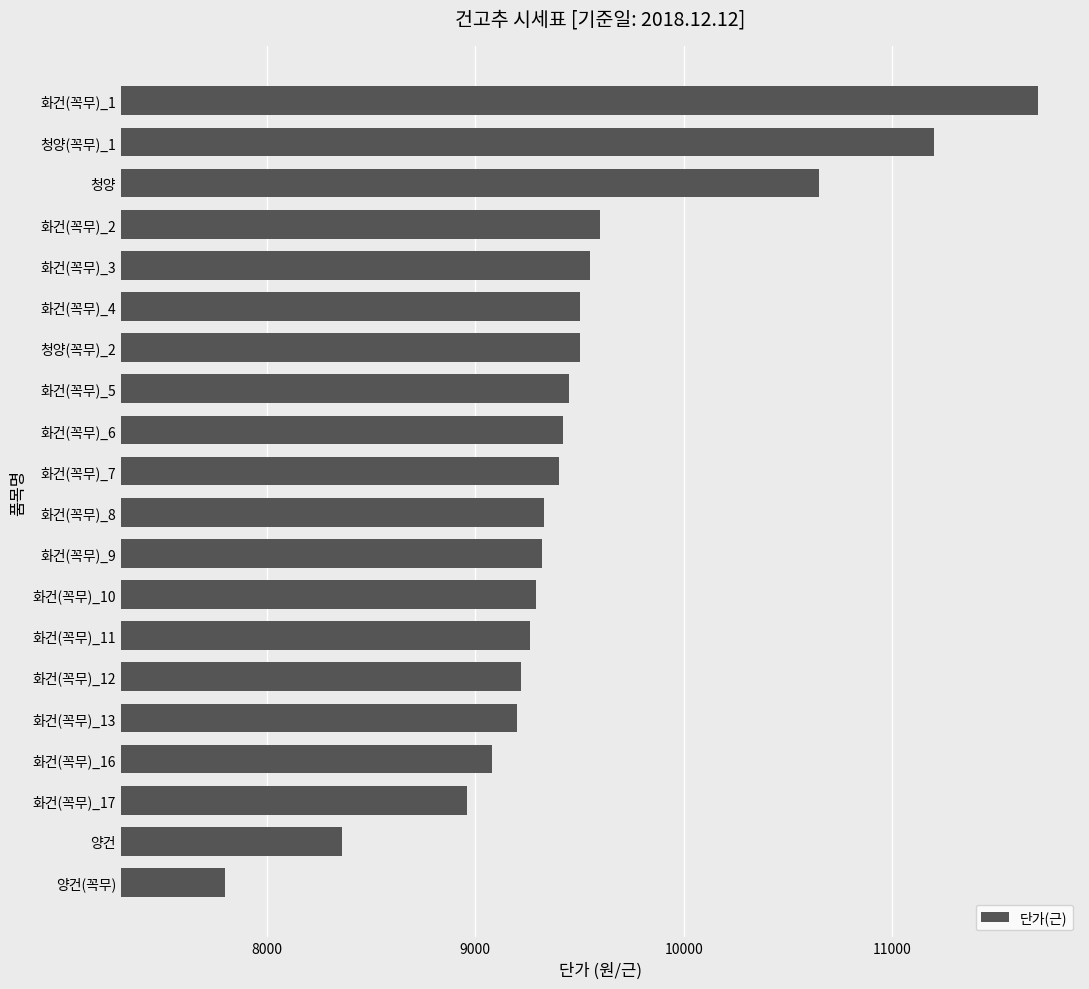

What is the change in value from 양건 to 화건(꼭무)_9?

+960